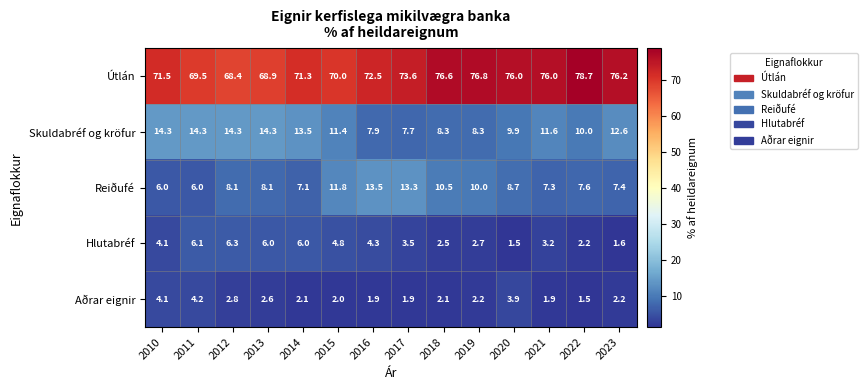

What is the total value across all series at 2012?

99.9